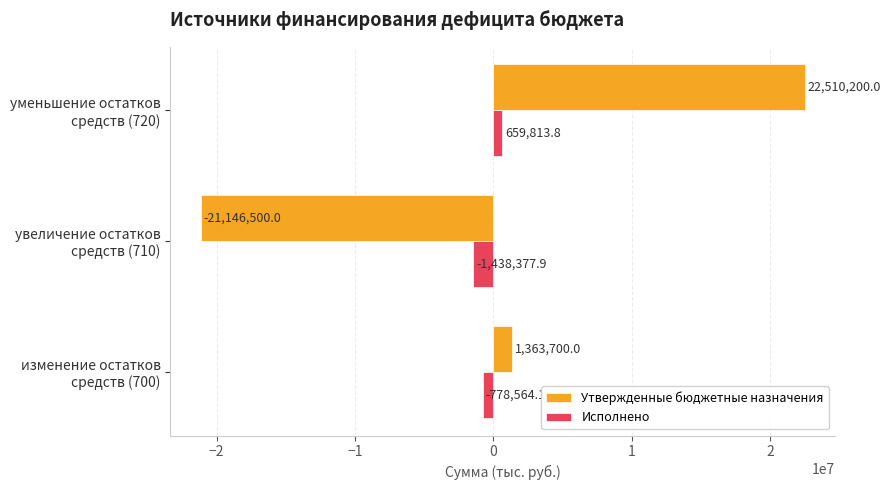

List the series in order of their peak value, highest first.

Утвержденные бюджетные назначения, Исполнено